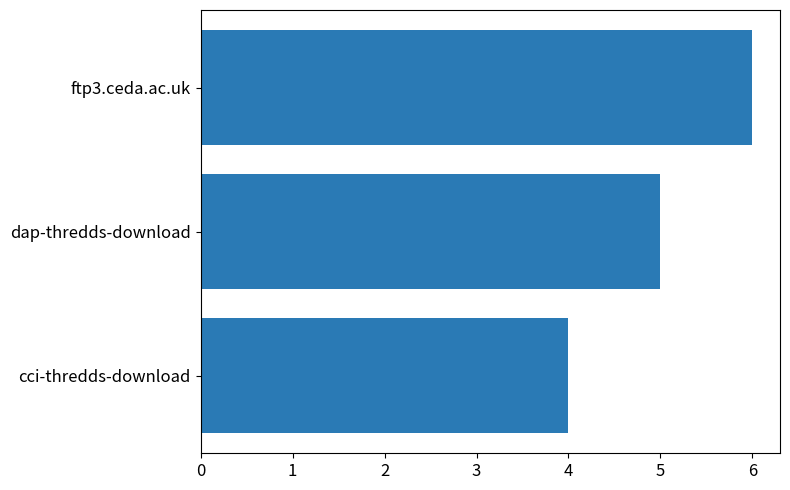

List the labels in order of value, smallest first.

cci-thredds-download, dap-thredds-download, ftp3.ceda.ac.uk